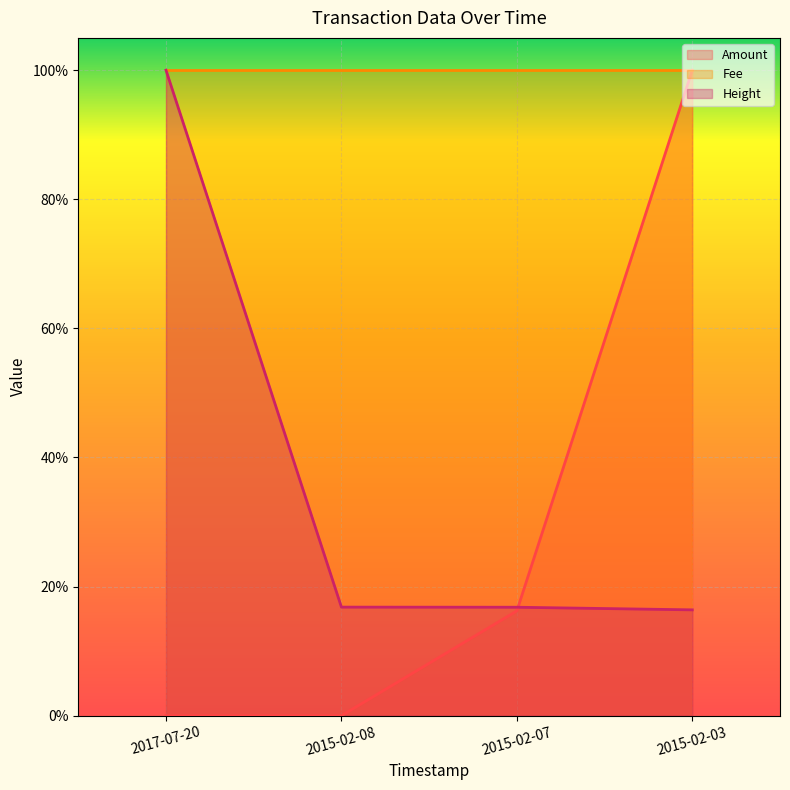

Does the chart display data point markers on the line(s)?

No